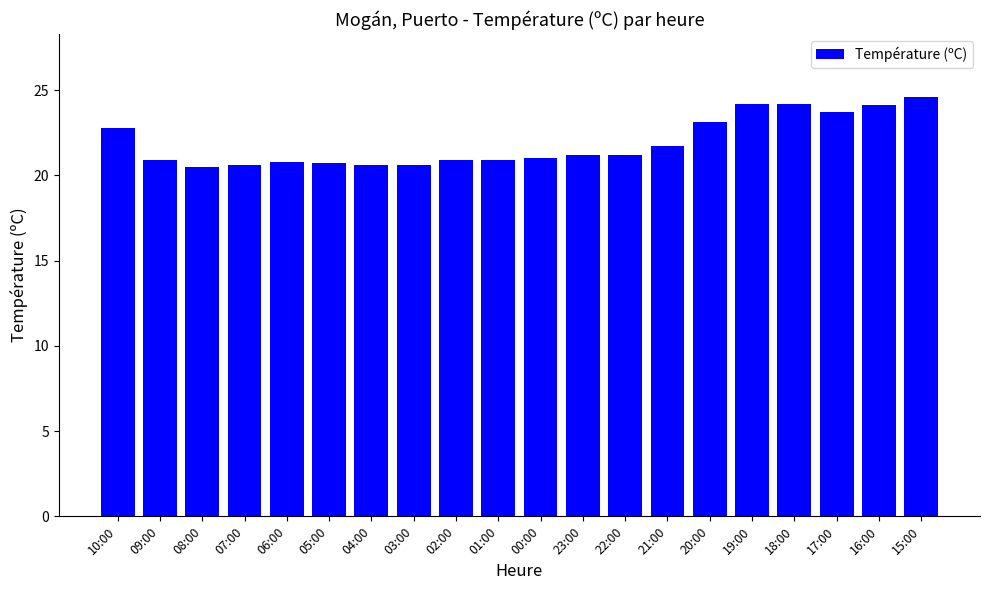

What is the greatest value displayed?

24.6